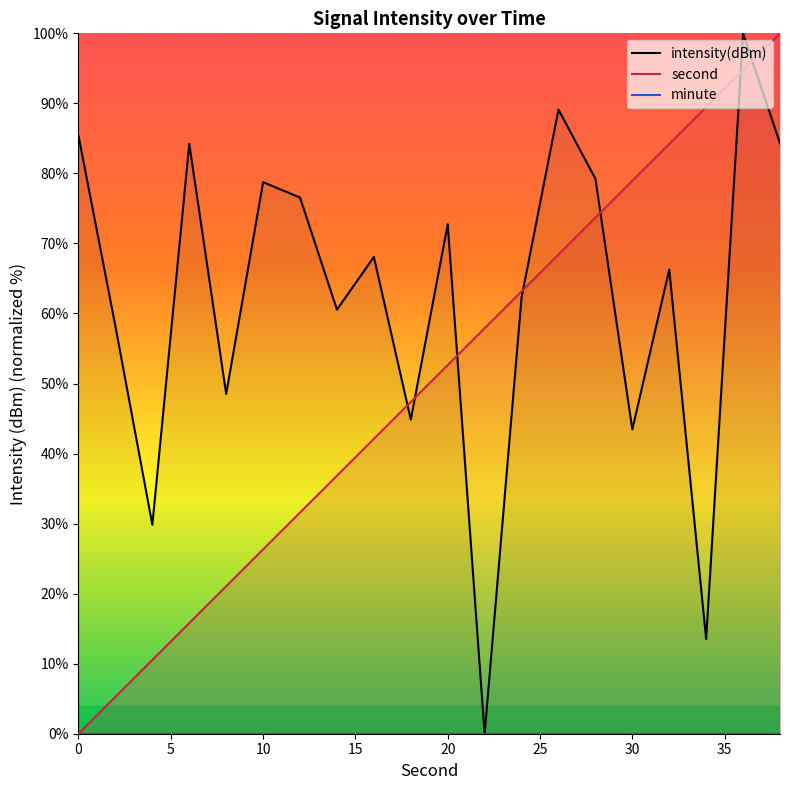

True or false: intensity(dBm) and minute intersect in this chart.

False